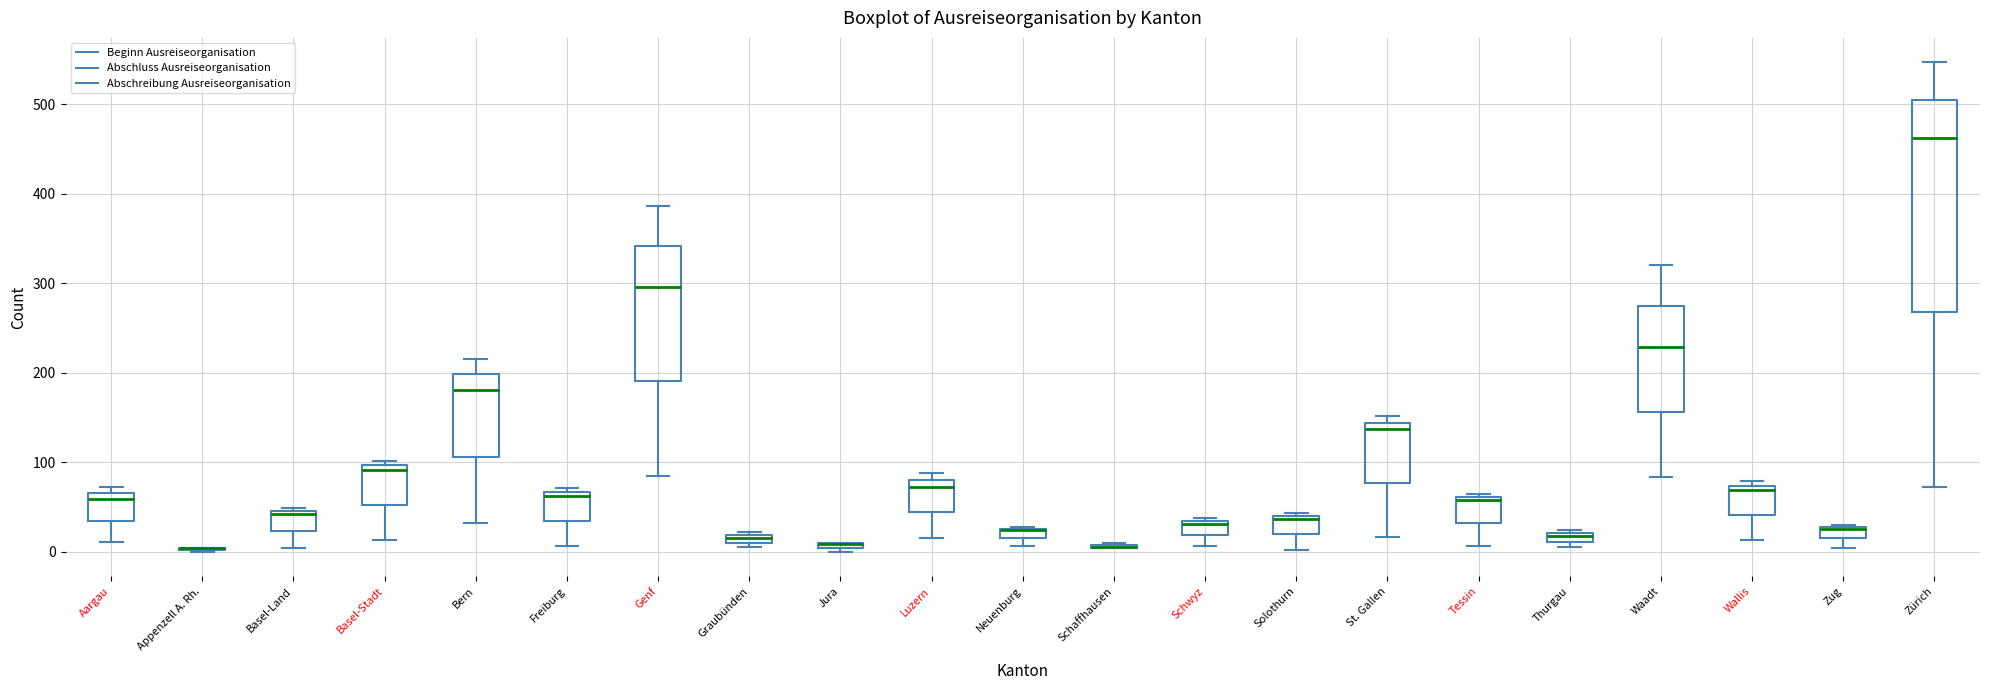

Which box is the tallest, from its lower edge to its upper edge?

Zürich